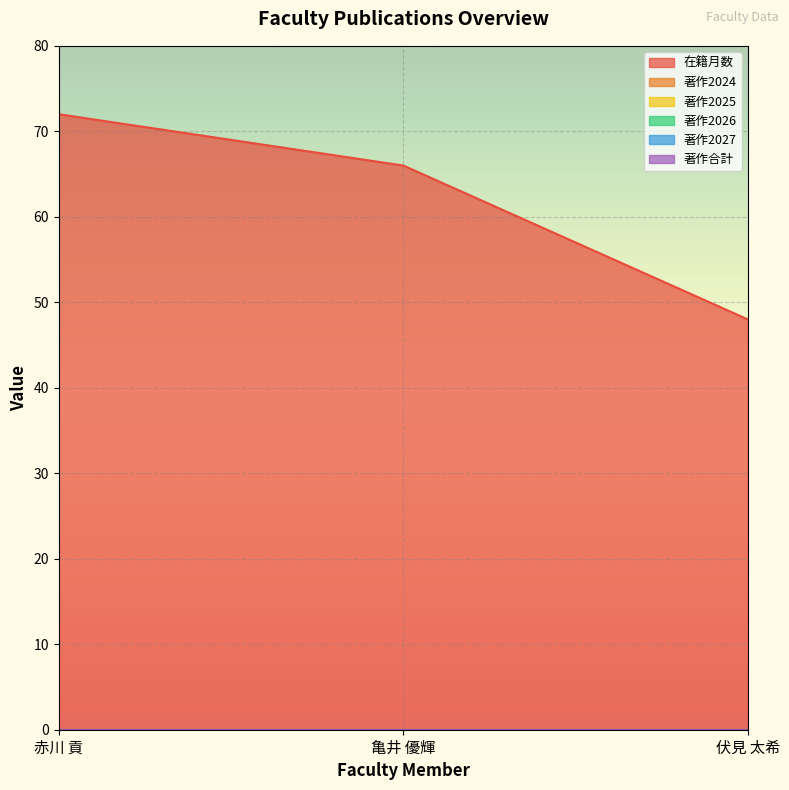

What is the label of the 1st point from the right?

伏見 太希